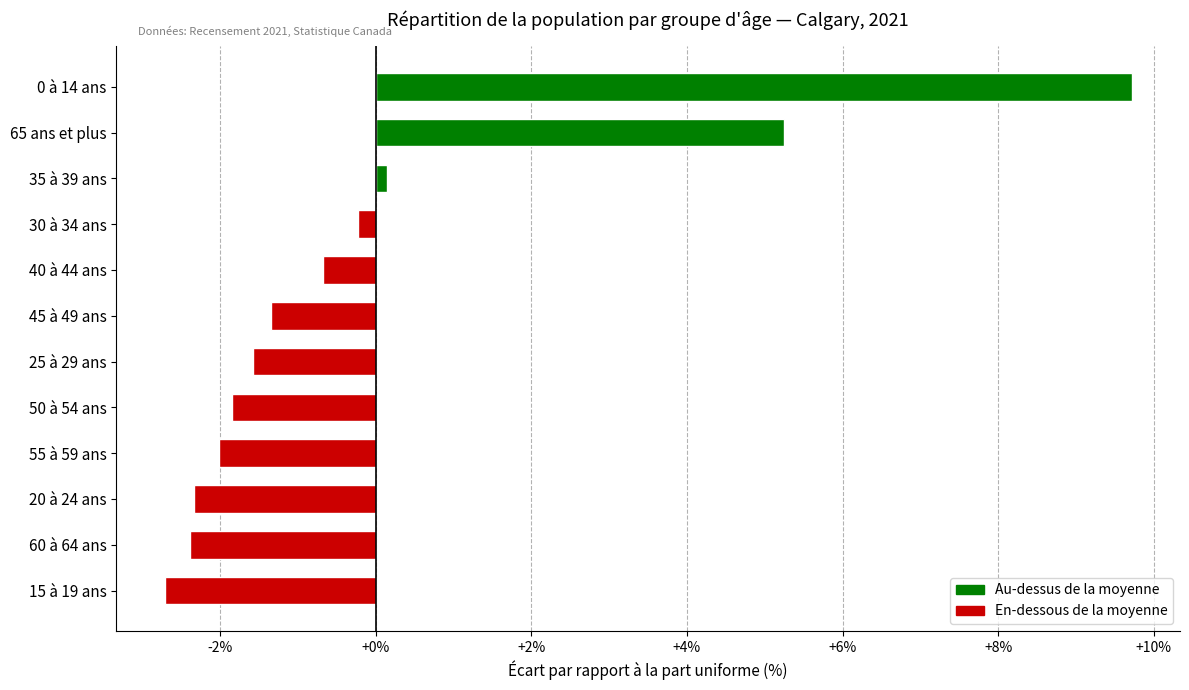

True or false: the data shows 0.1 at 35 à 39 ans.

True